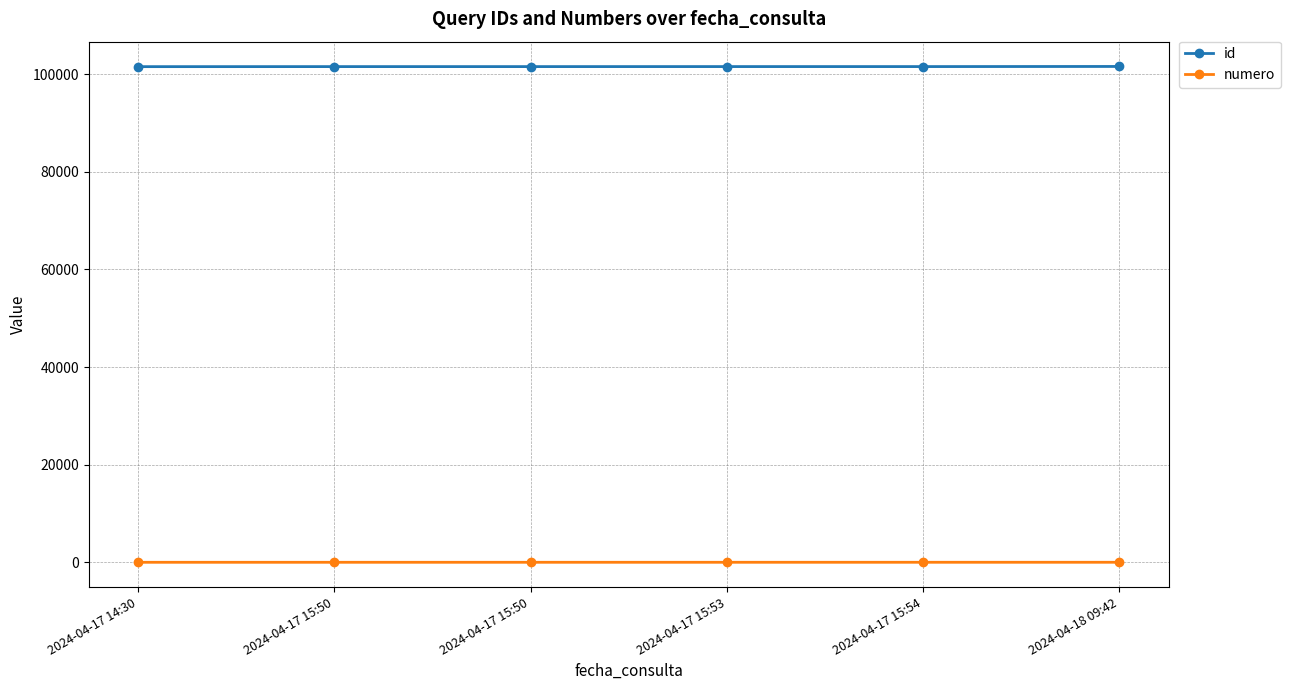

At 2024-04-17 15:53, list the series in order from largest to smallest.

id, numero